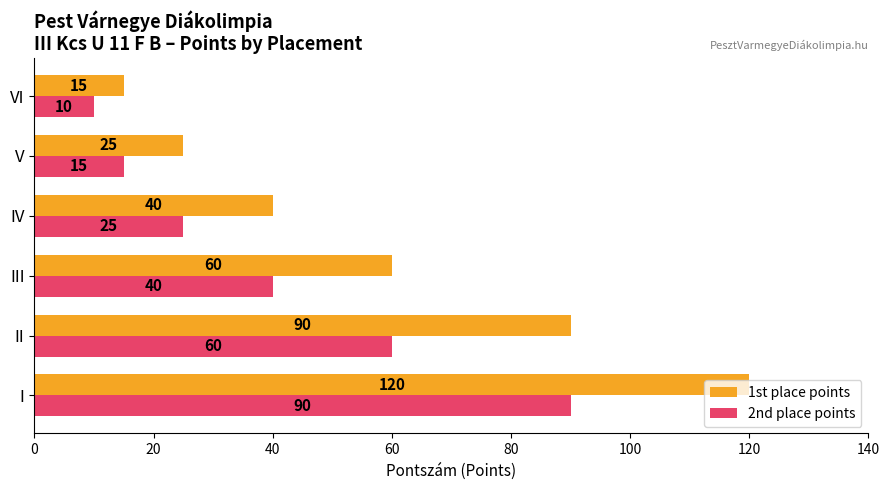

What is the greatest value displayed?

120